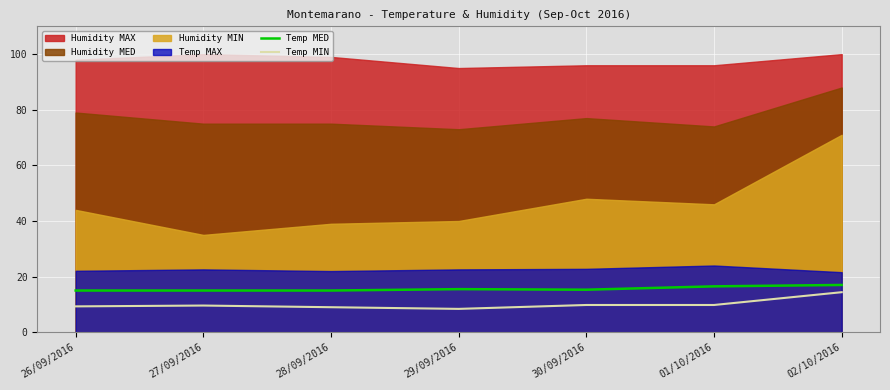

True or false: Temp MED has a value of 17.0 at 02/10/2016.

True